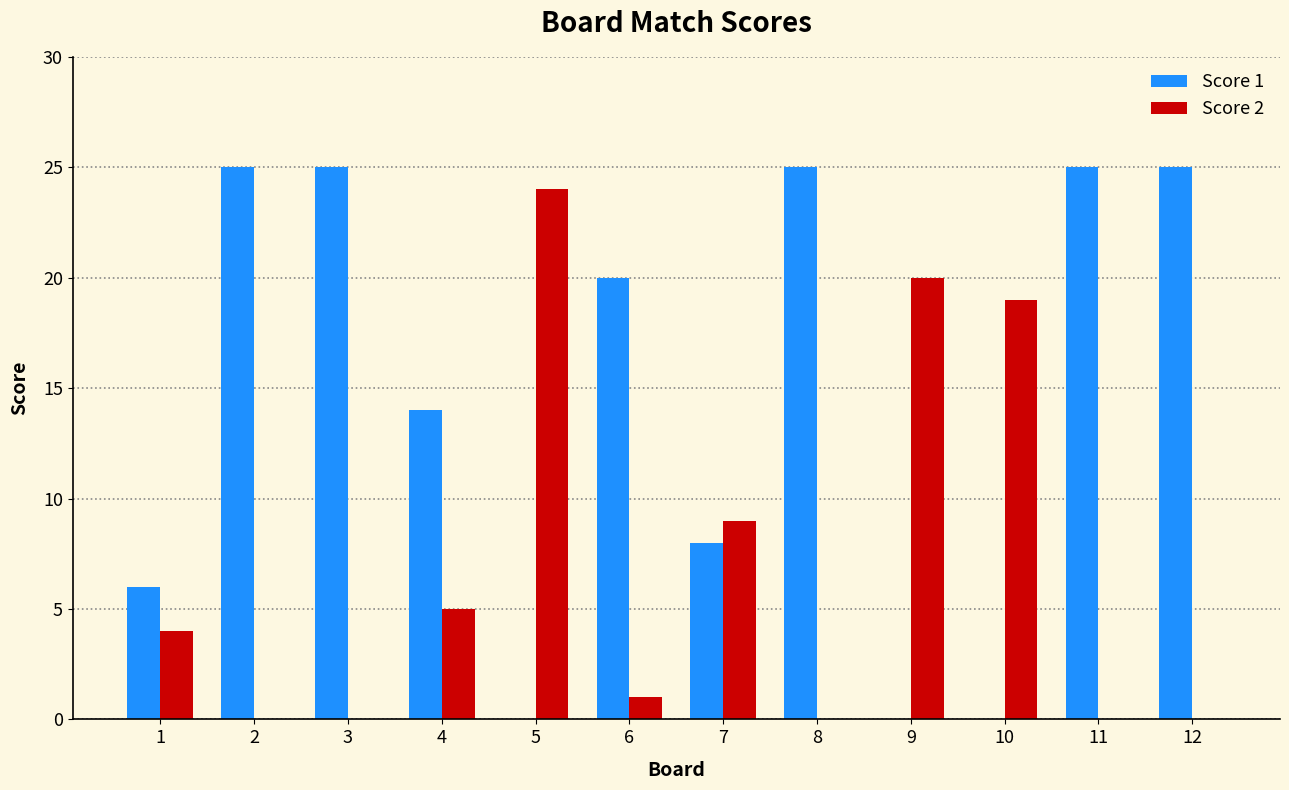

Where is Score 2 nearest to the value 12?

7